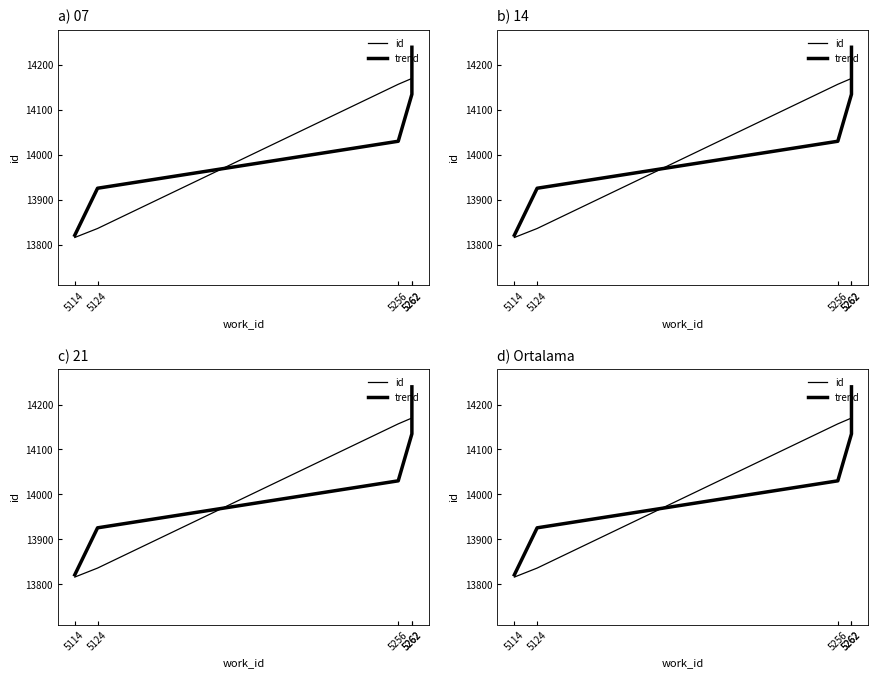

Reading left to right, transcribe all the data shown in this chart.

id: 5114=13816.0	5124=13836.0	5256=14157.0	5262=14170.0	5262=14172.0
trend: 5114=13821.0	5124=13925.6	5256=14030.2	5262=14134.8	5262=14239.4